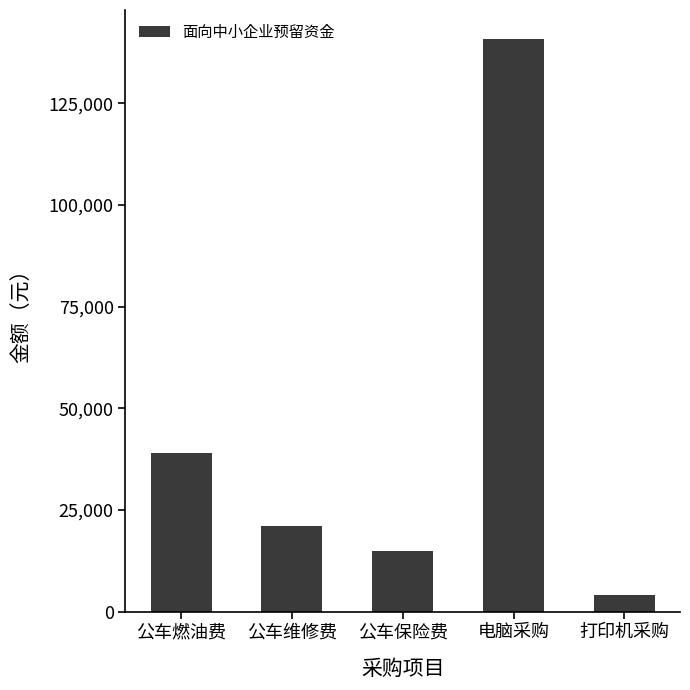

What is the ratio of the value at 电脑采购 to the value at 打印机采购?

35.2